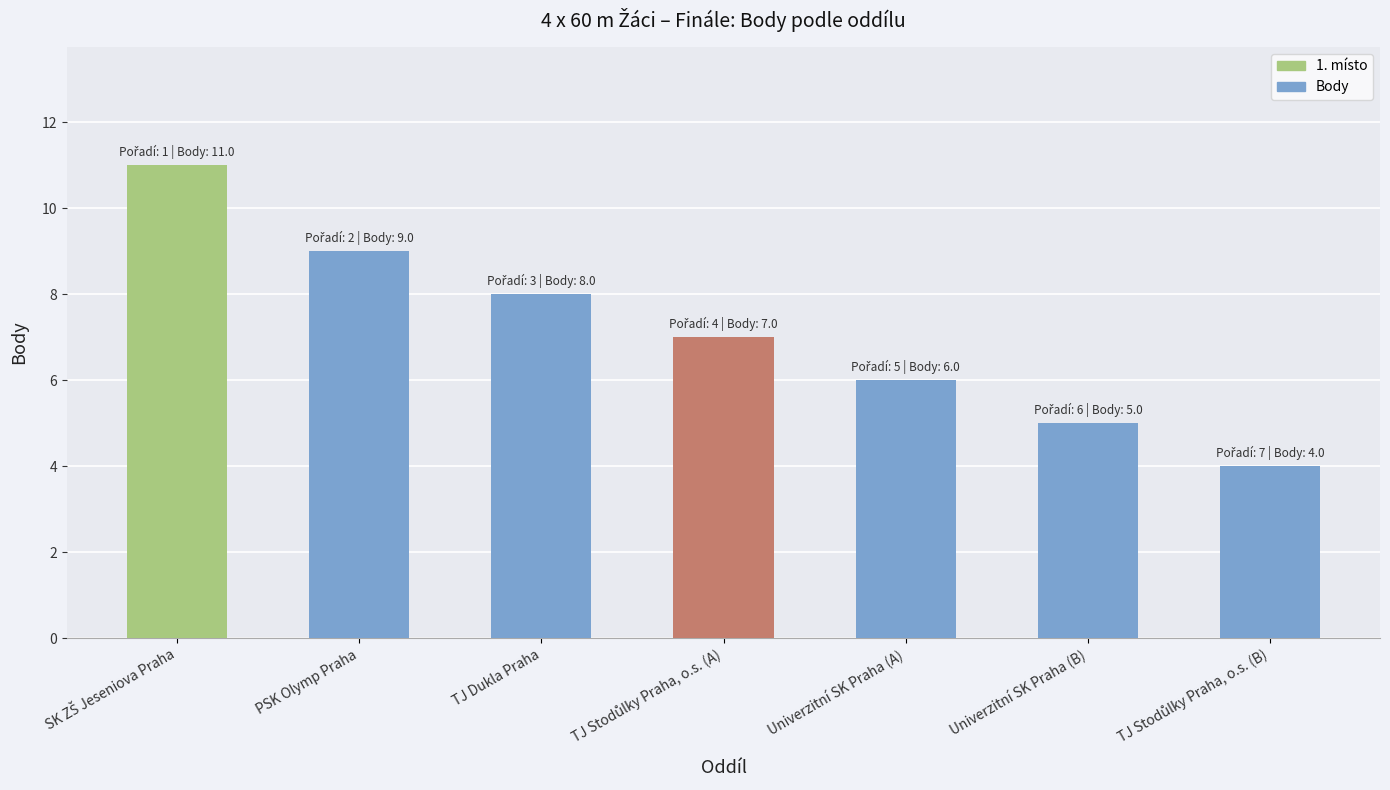

Read the value at Univerzitní SK Praha (A).

6